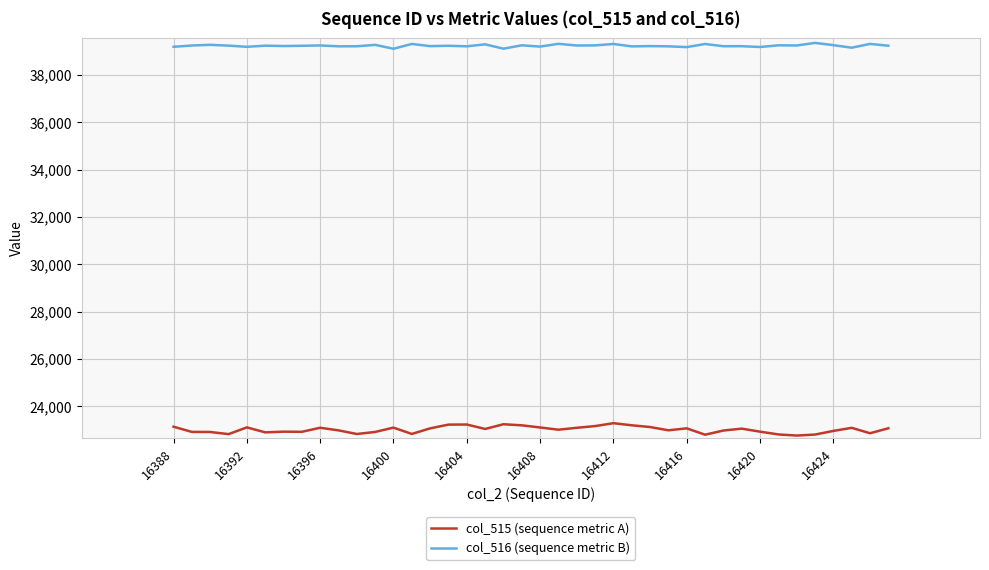

Which series has the largest range (max minus min)?

col_515 (sequence metric A)